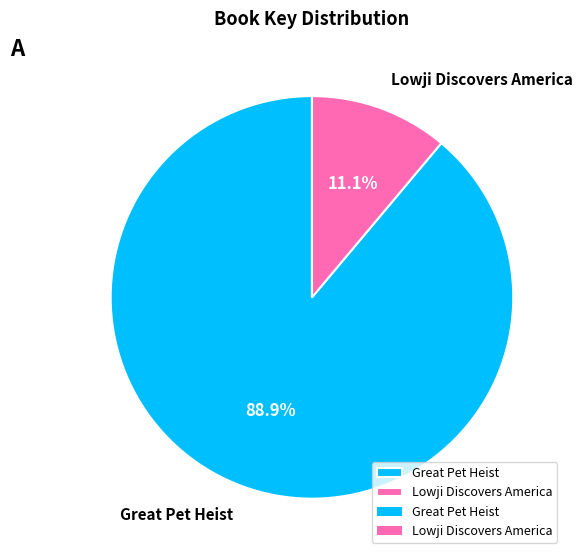

Does Great Pet Heist account for over 50% of the chart?

Yes